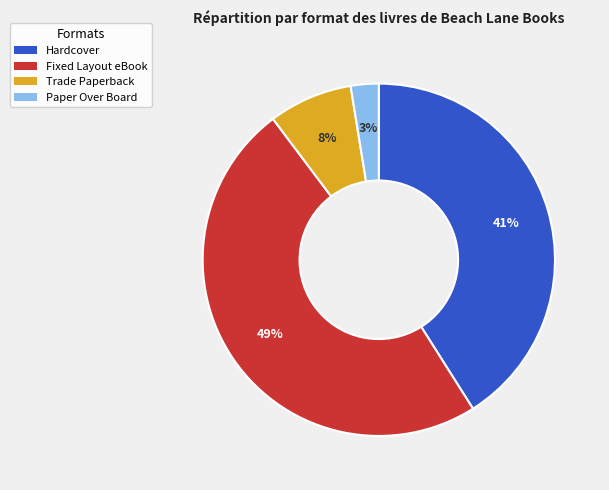

Count the number of slices in the pie.

4